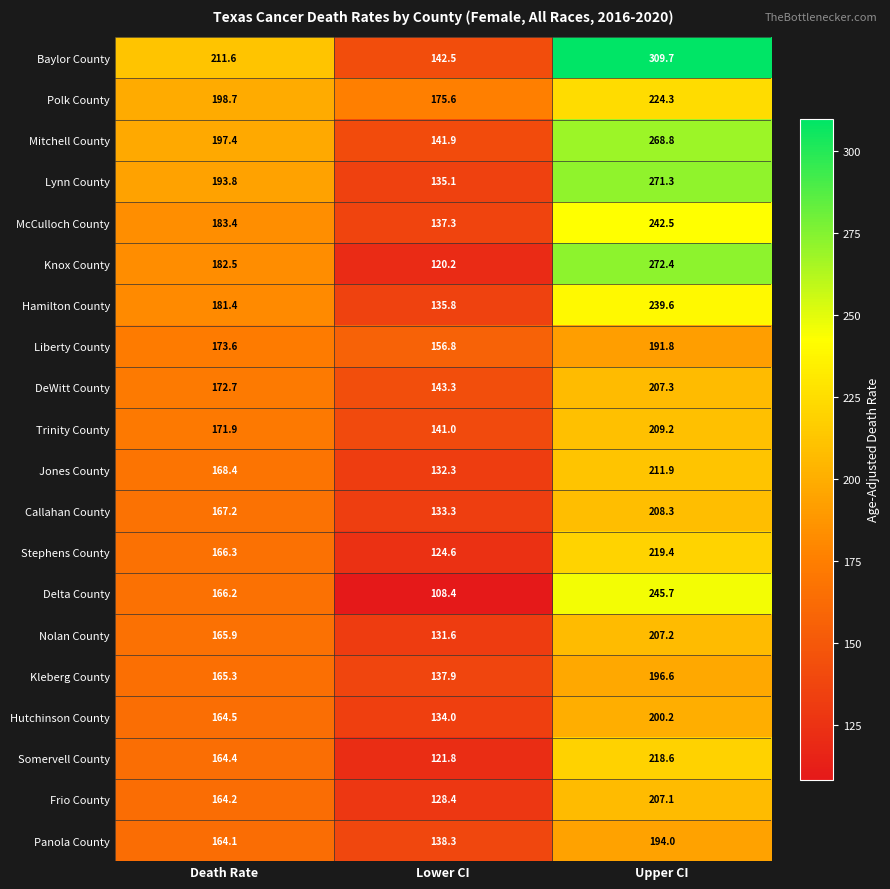

What is the spread (max minus min) of values at Lower CI?

67.2